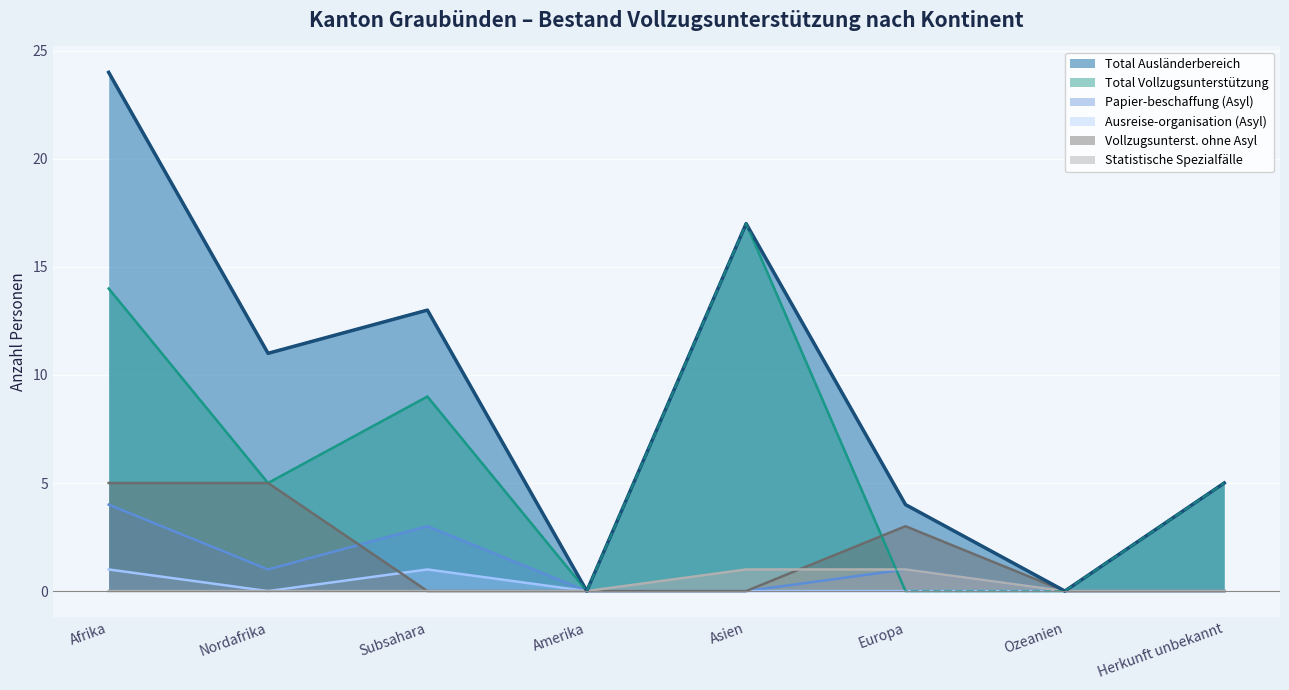

Which category has the lowest value across all series?

Amerika